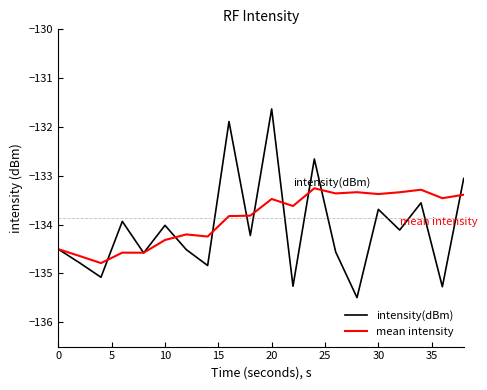

Rank the series by their maximum value, from highest to lowest.

intensity(dBm), mean intensity